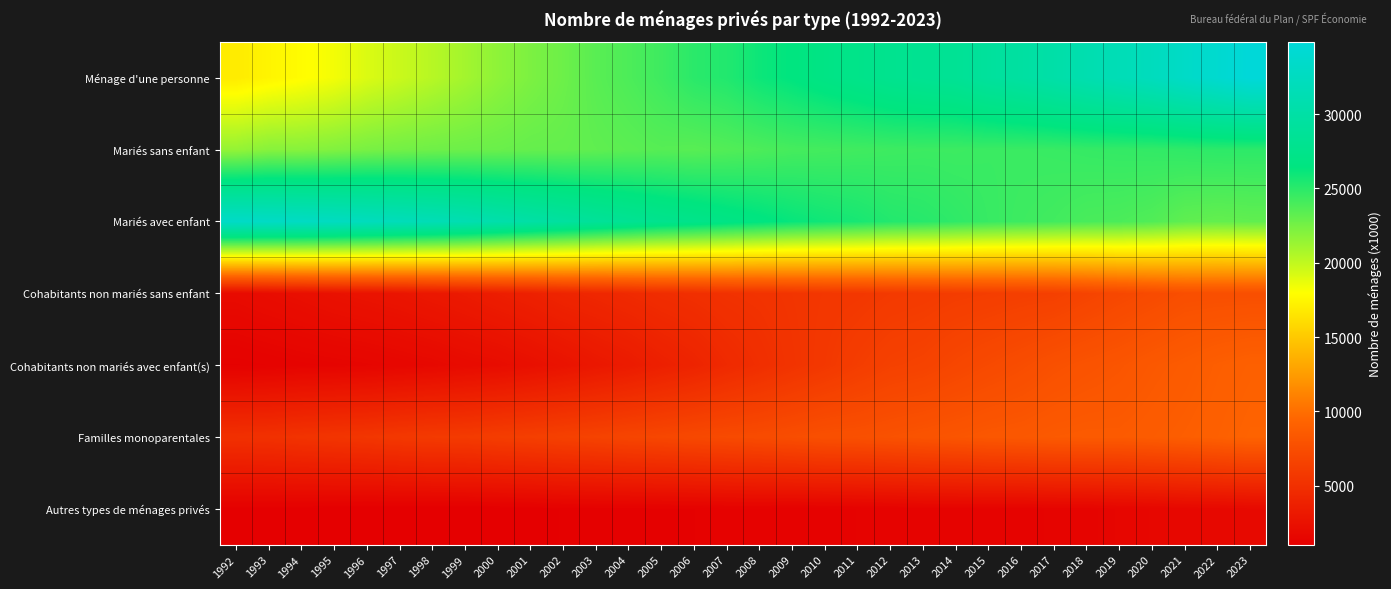

What is the total value across all series at 1999?

87182